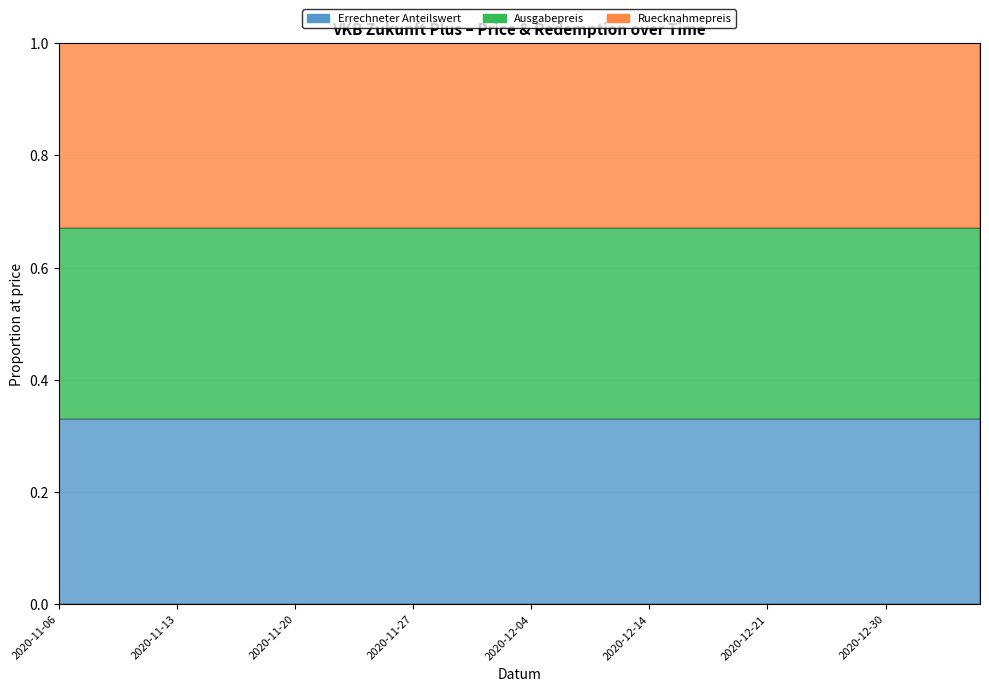

What are all the series names shown in the legend?

Errechneter Anteilswert, Ausgabepreis, Ruecknahmepreis